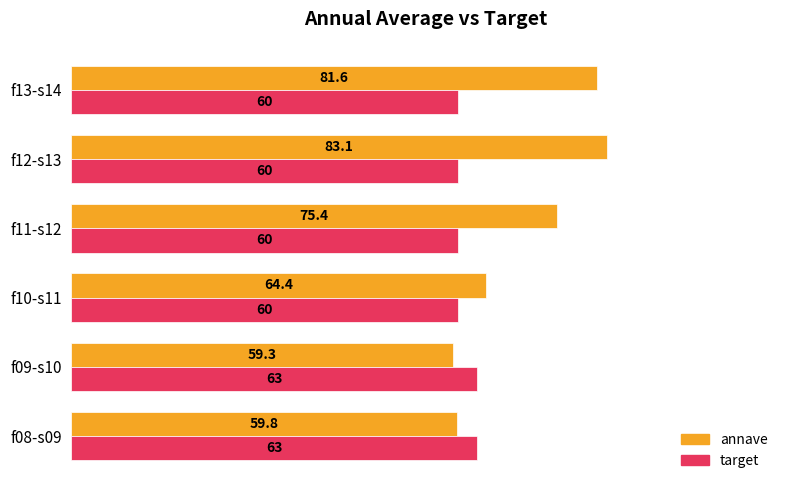

How many values in the annave series exceed 75?

3